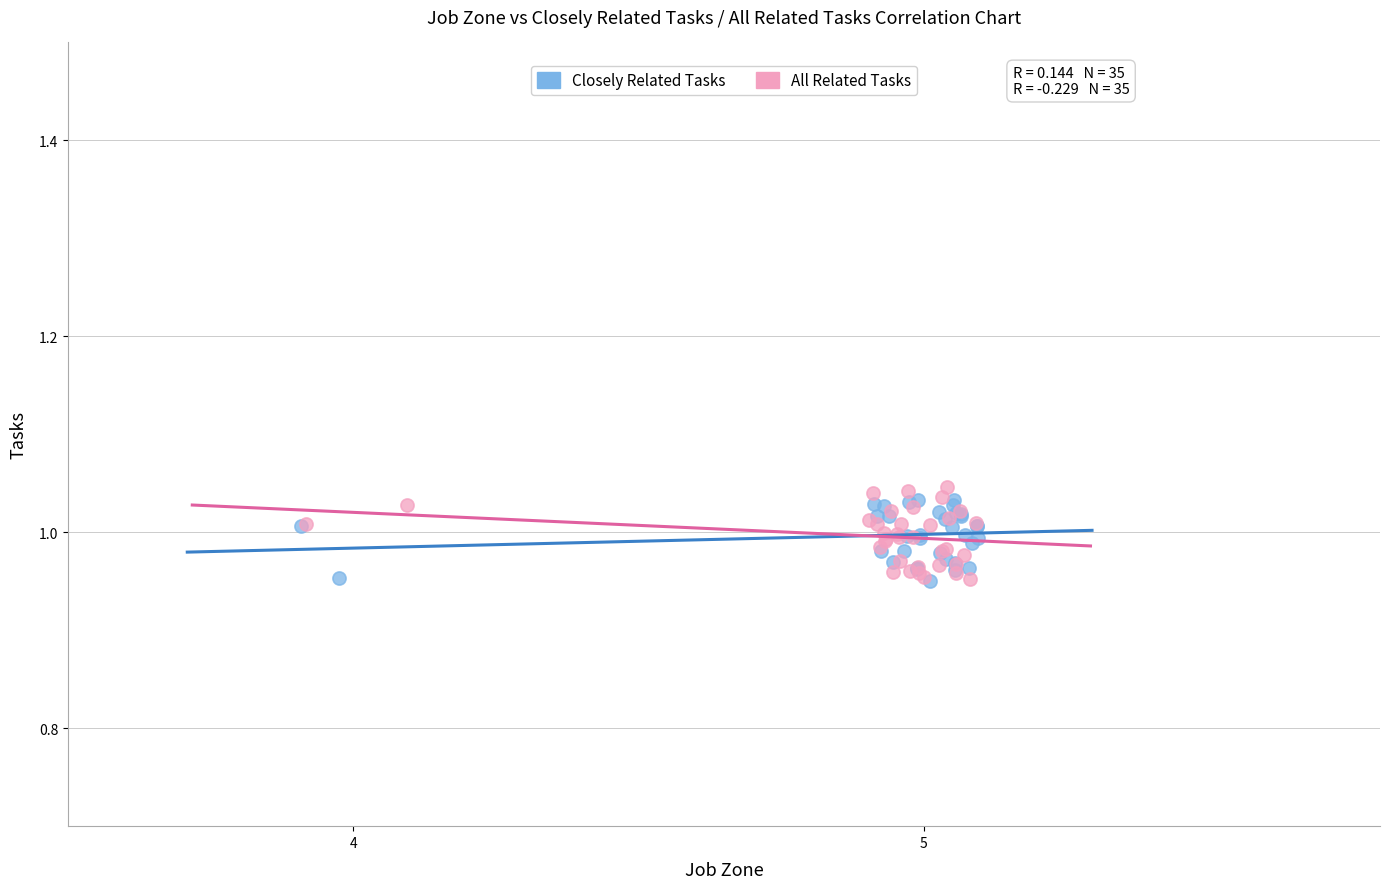

Which series has the largest Y range (max minus min)?

All Related Tasks